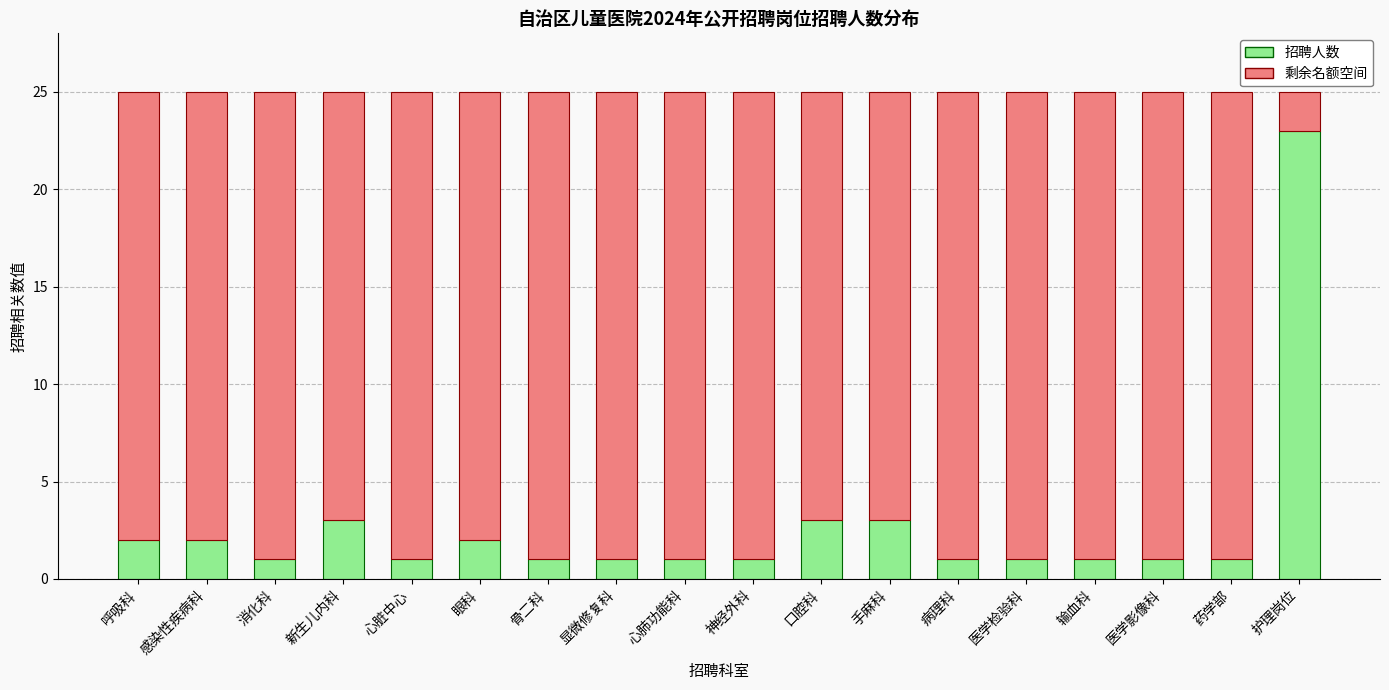

Is it true that 招聘人数 equals 1 at 药学部?

True